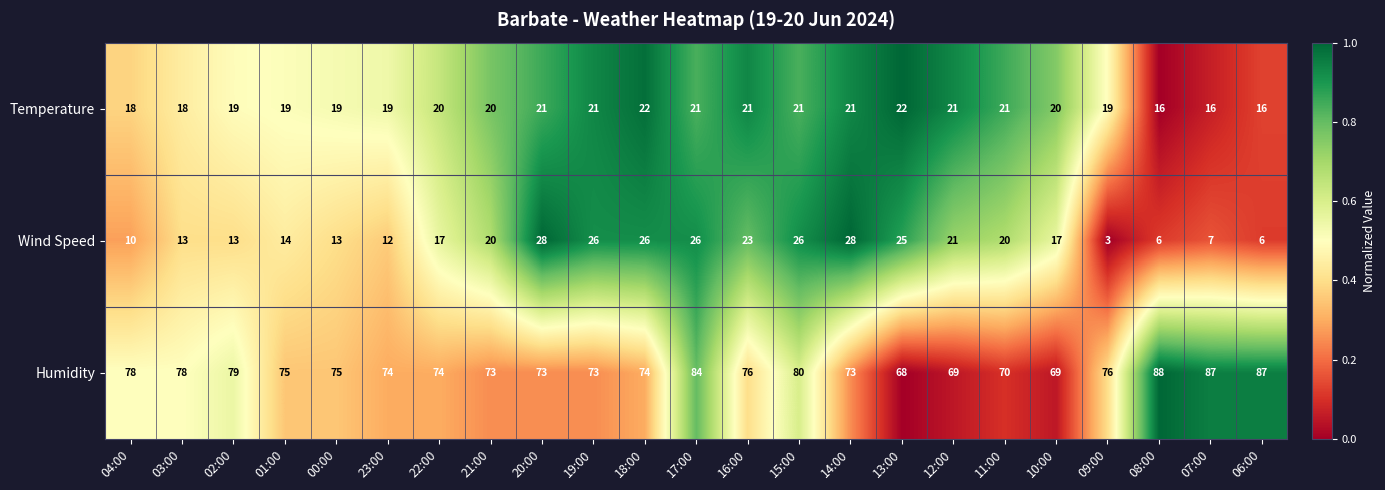

What is the minimum value for Wind Speed?

3